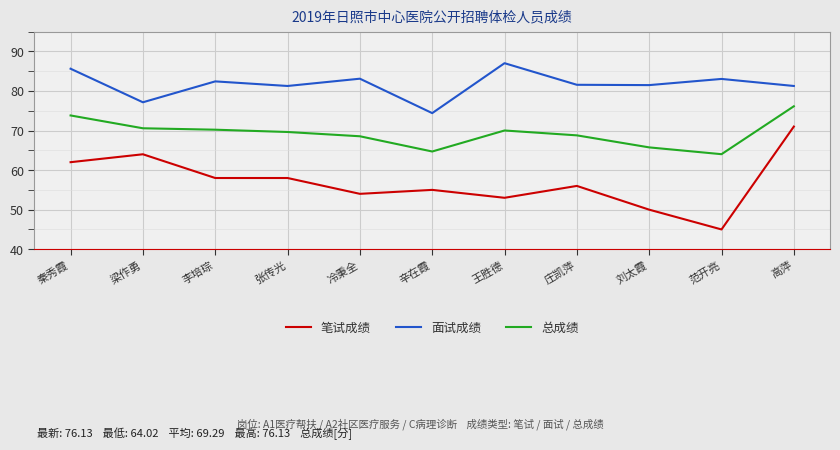

Is it true that 面试成绩 equals 48.8 at 秦秀霞?

False